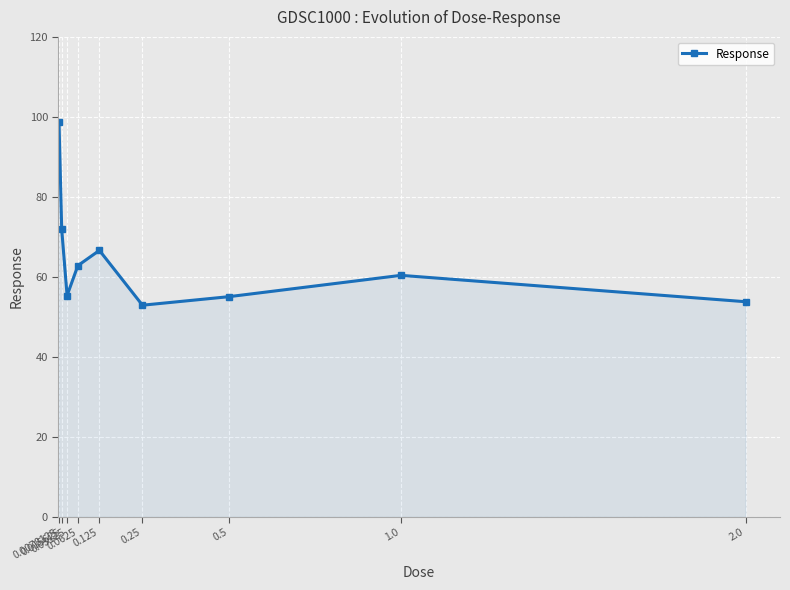

How many interior local peaks (higher than both neighbors) does the data have?

2